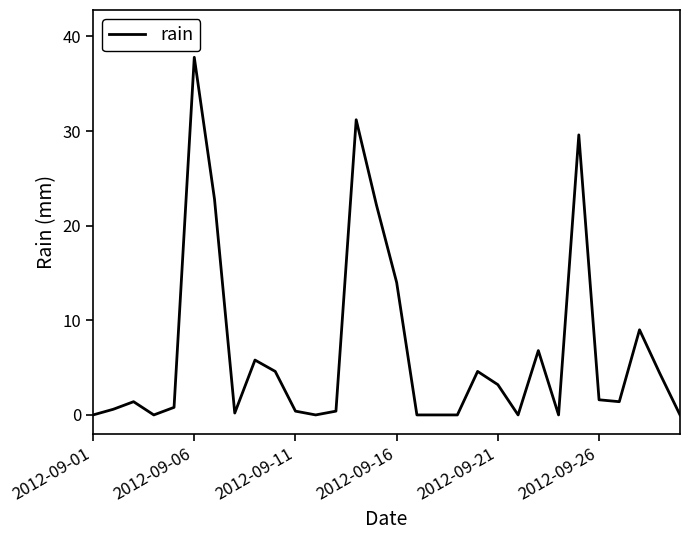

What is the maximum value shown in the chart?

37.8